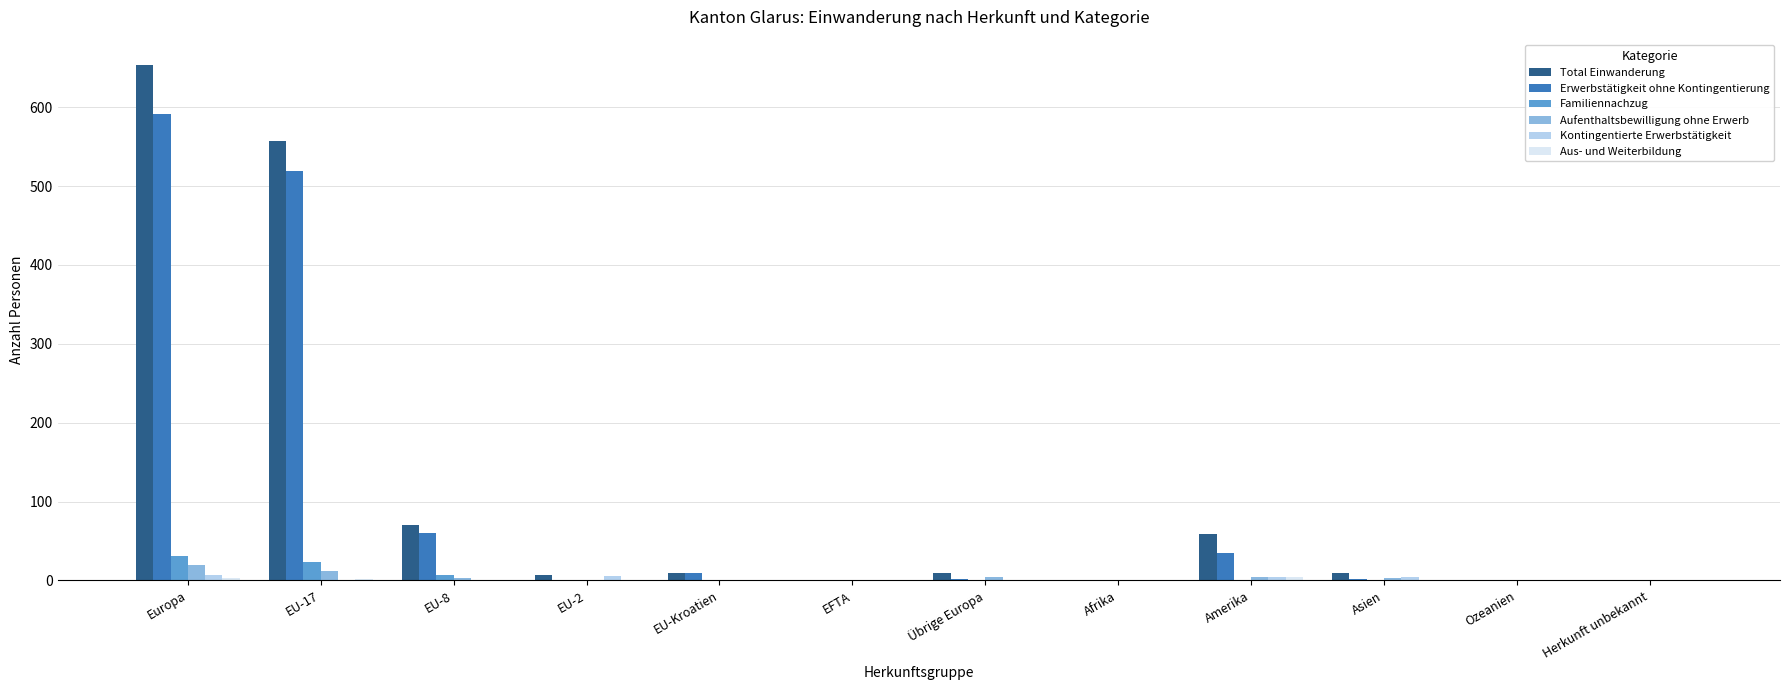

Is the value of Kontingentierte Erwerbstätigkeit at Europa greater than the value of Familiennachzug at EU-2?

Yes